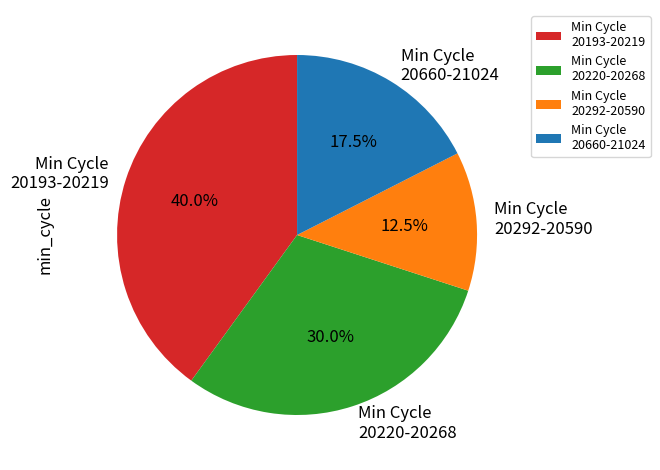

Which has a higher value, Min Cycle 20220-20268 or Min Cycle 20292-20590?

Min Cycle 20220-20268